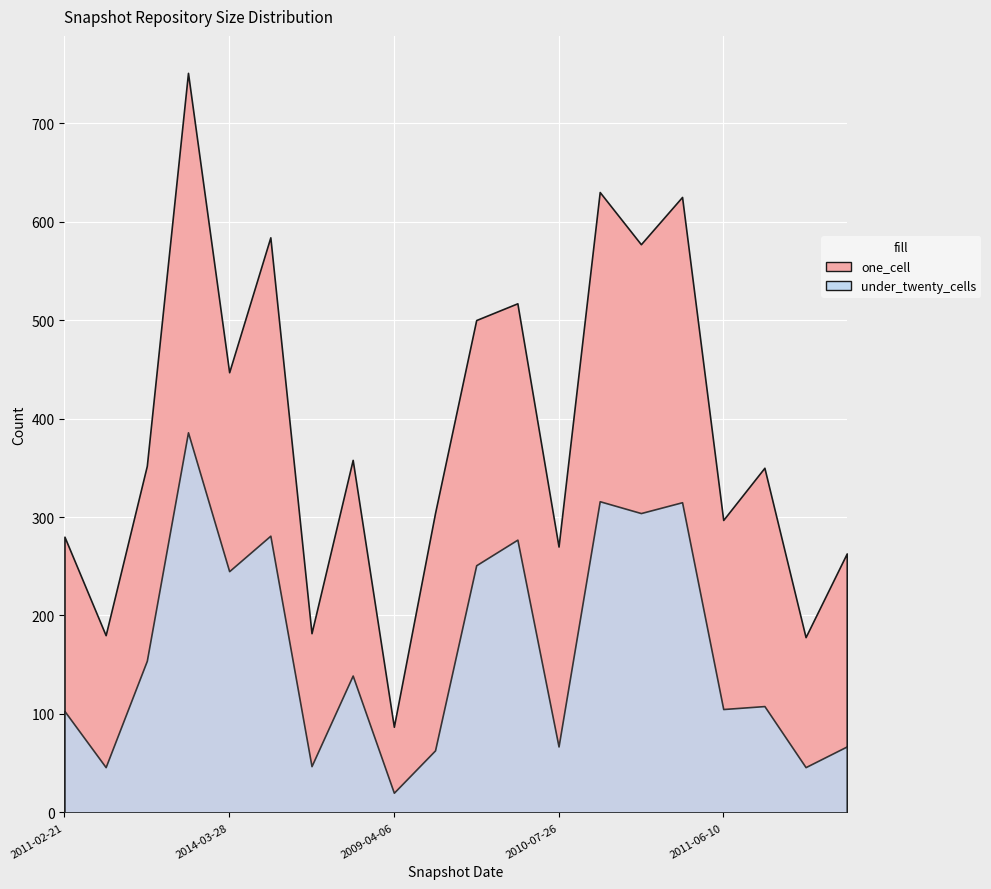

What is the average value of the one_cell series?

387